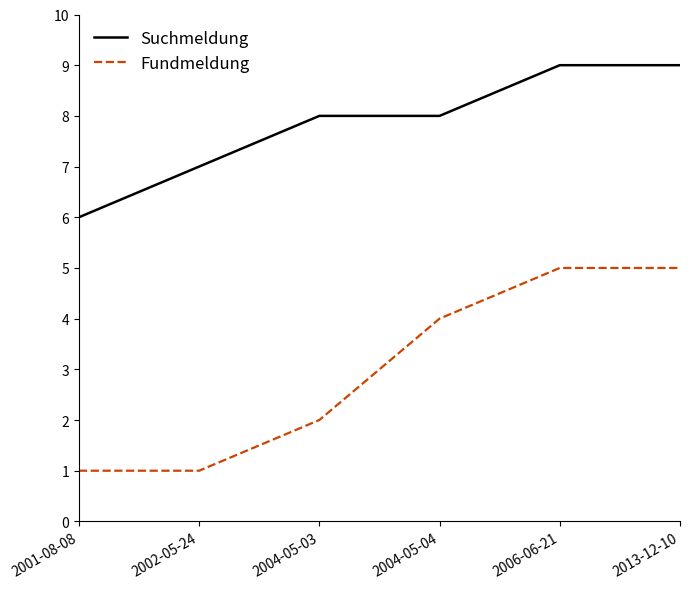

Is the value of Fundmeldung at 2004-05-04 greater than the value of Suchmeldung at 2002-05-24?

No